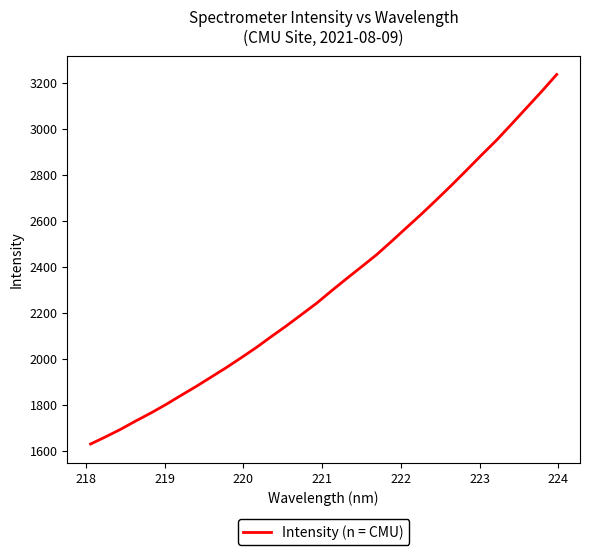

What is the maximum value shown in the chart?

3236.5